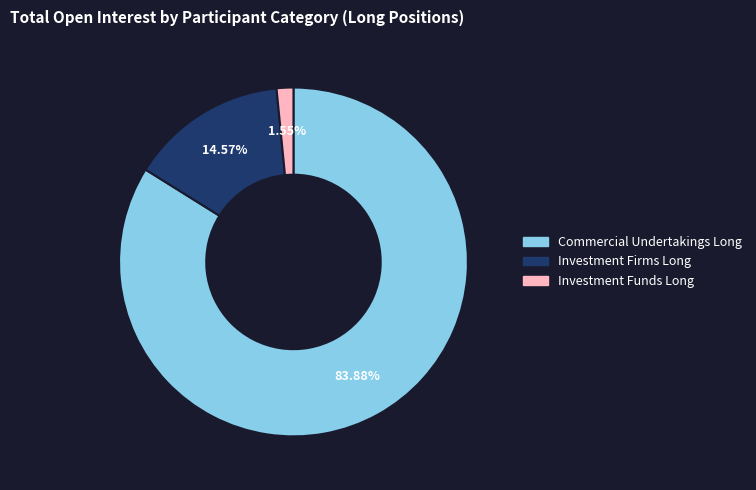

What is the ratio of the value at Investment Firms Long to the value at Commercial Undertakings Long?

0.2